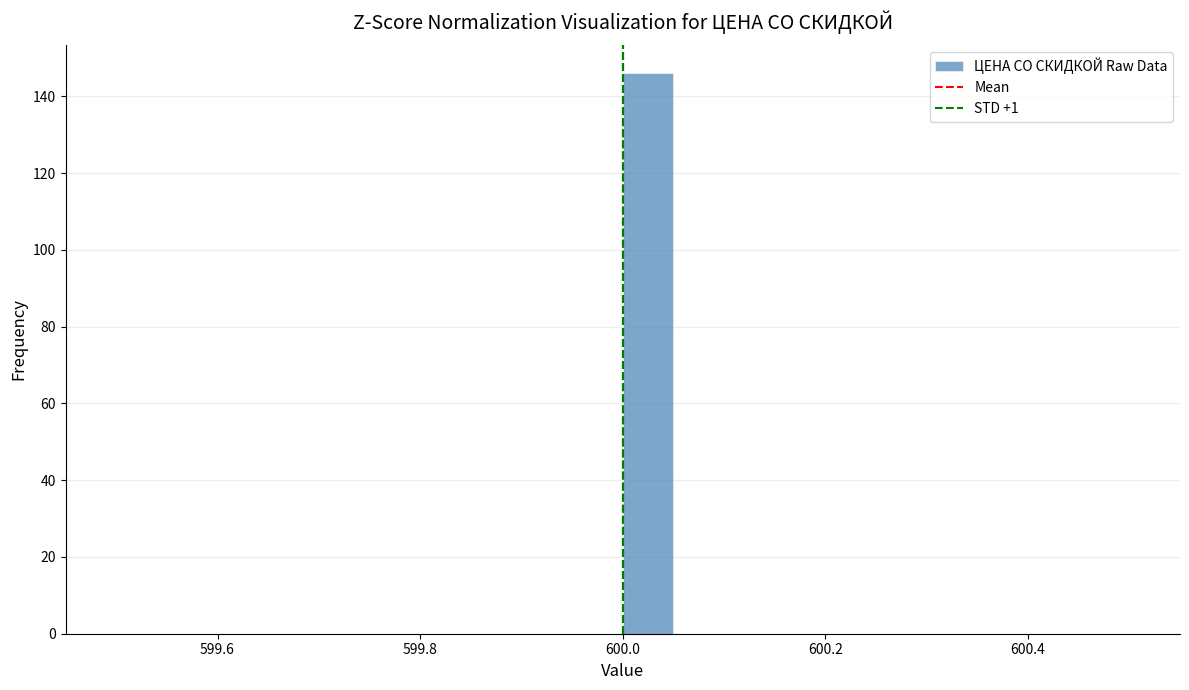

Around what value on the x-axis is the tallest bar? Give the approximate position of its centre, as read against the axis.

600.02